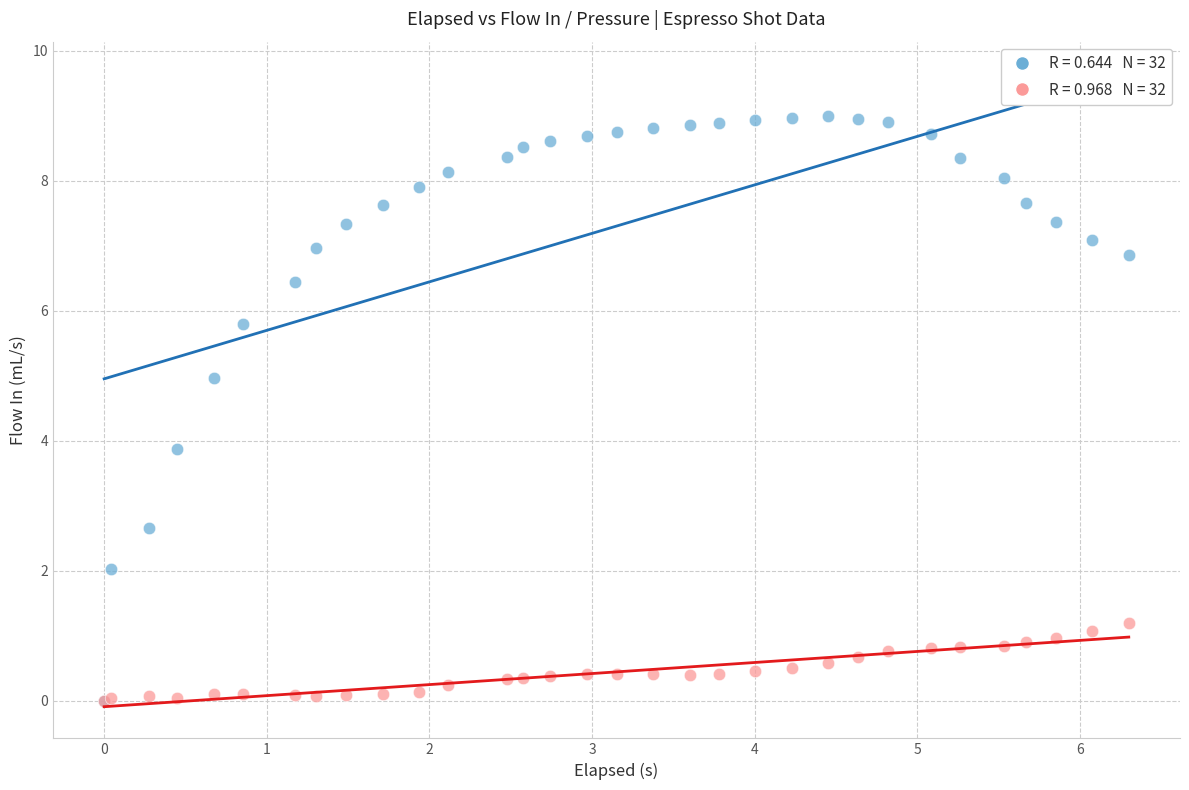

Across all series, what Y value is closest to 4?

3.9